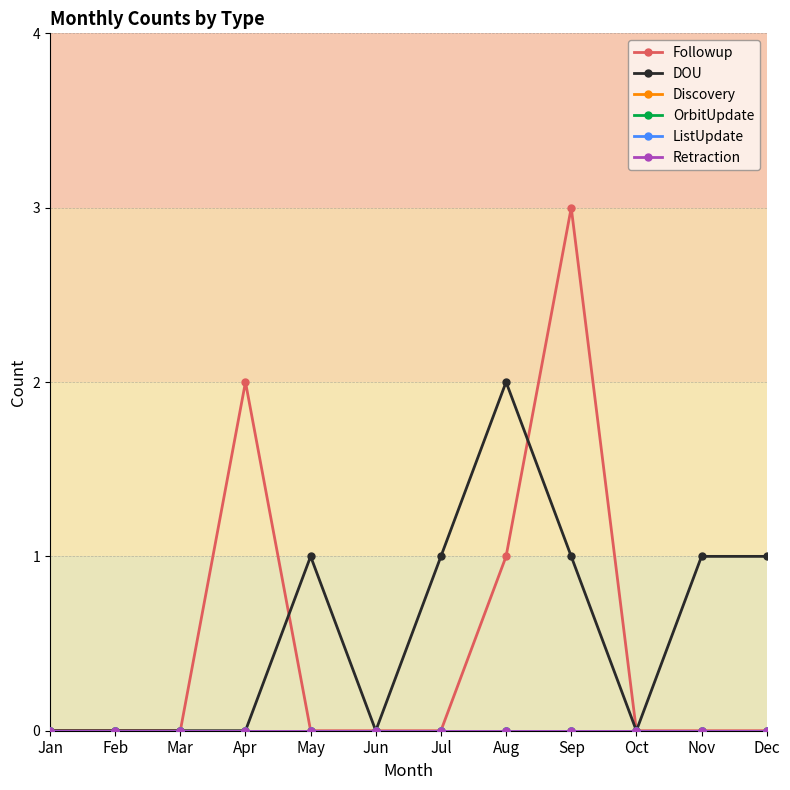

Does the chart have visible grid lines?

Yes